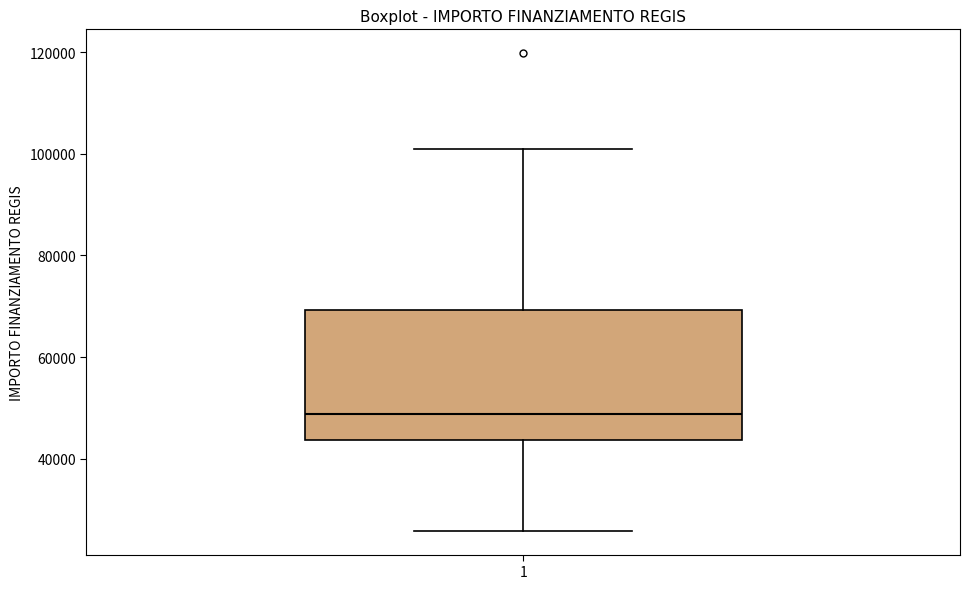

Transcribe this box plot: give where the median line is, the range the box spans, and where the two whiskers end, as read against the y-axis. The values are not printed on the chart, so give them approximately, as read against the axis.

median 48000, box 44000 to 70000, whiskers 26000 to 100000